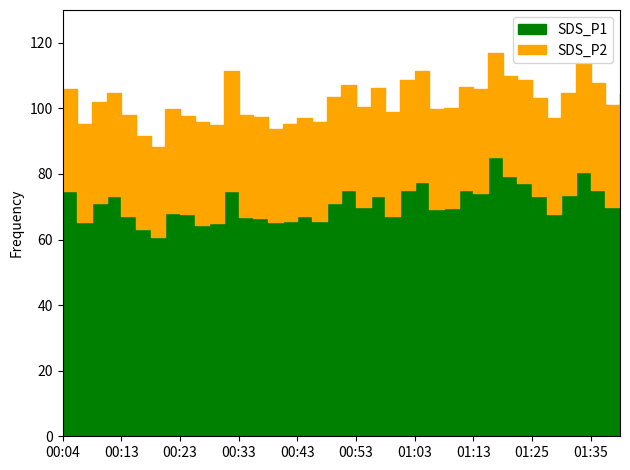

Where does the SDS_P1 series first go above 69?

00:04